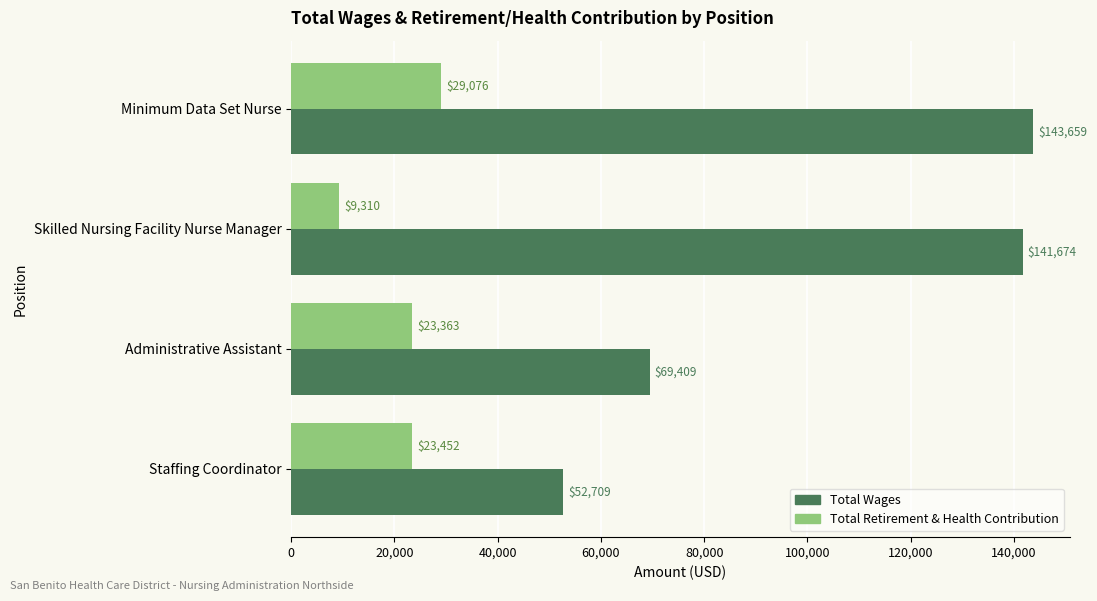

The value of Total Retirement & Health Contribution at Administrative Assistant is 31125. True or false?

False